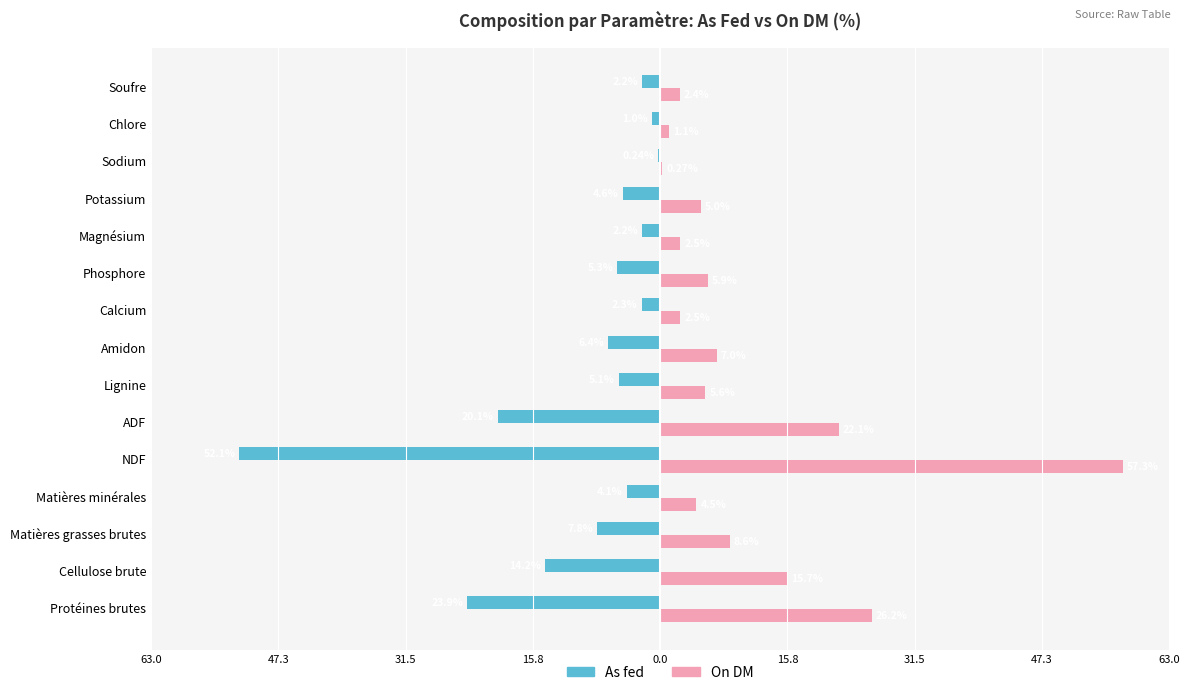

What are all the series names shown in the legend?

As fed, On DM